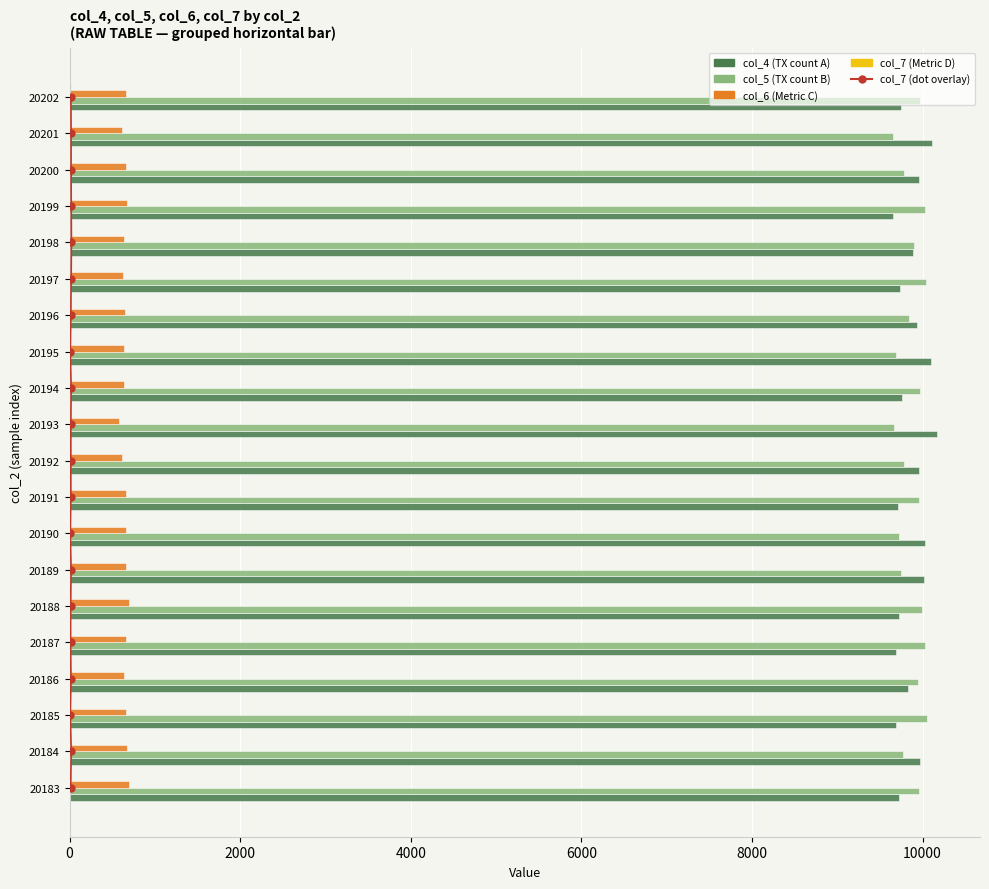

Are the bars grouped side by side (vs. stacked)?

Yes